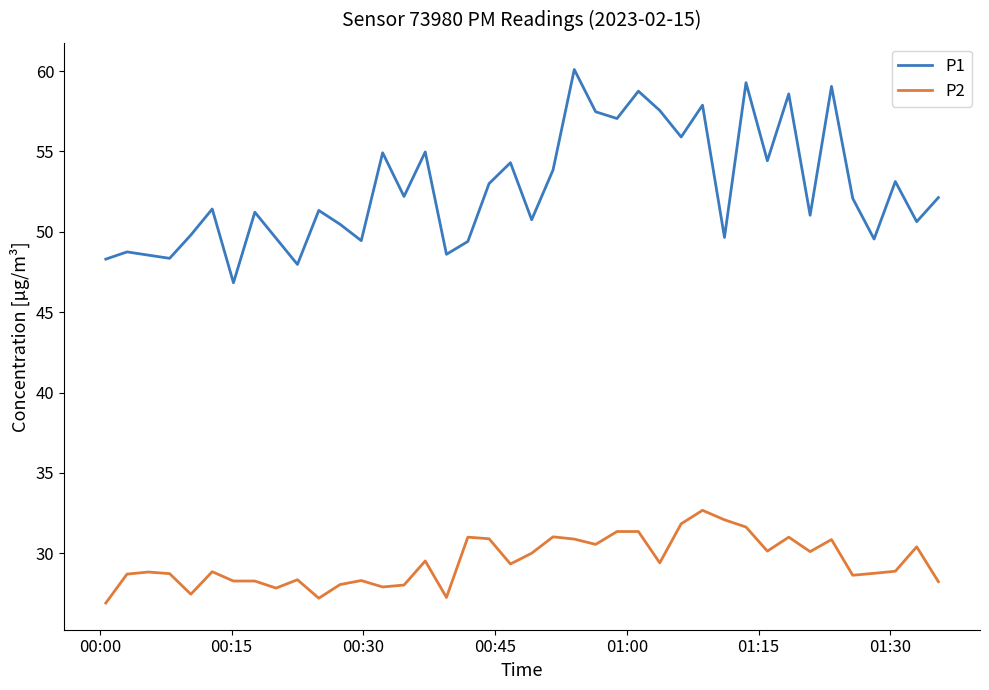

Is this an area chart (filled region under the line)?

No